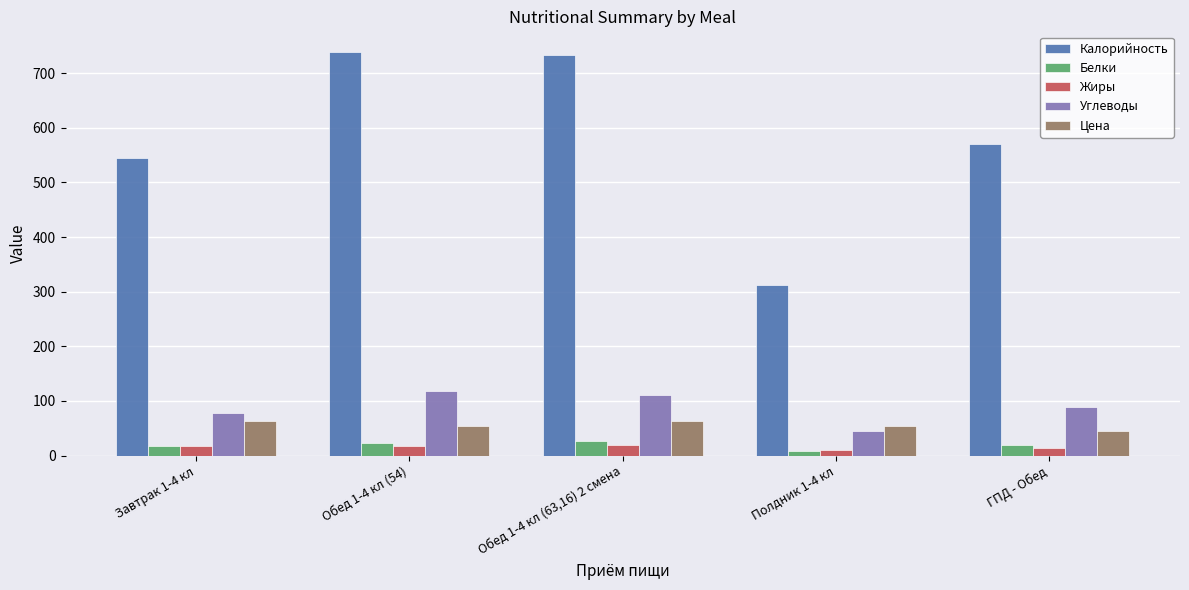

Which category has the lowest value in the Углеводы series?

Полдник 1-4 кл